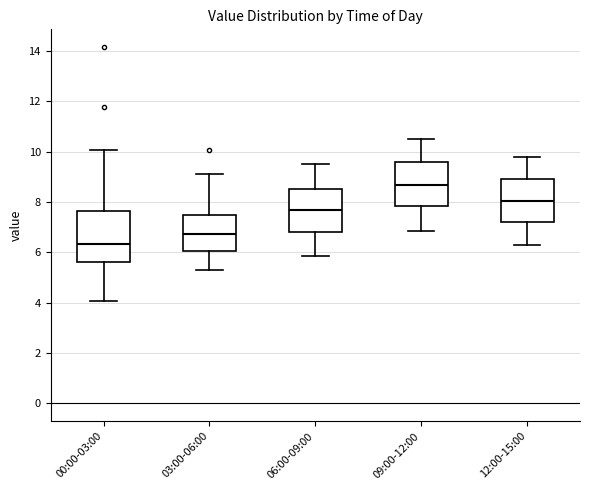

Where does the median line of the box for 00:00-03:00 sit on the y-axis? The values are not printed on the chart, so give them approximately, as read against the axis.

6.4